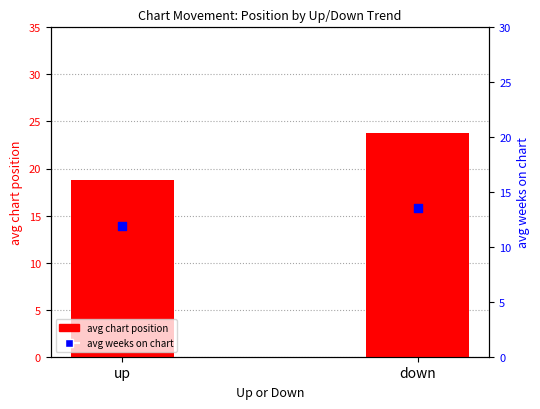

At how many categories does at least one series exceed 13?

2